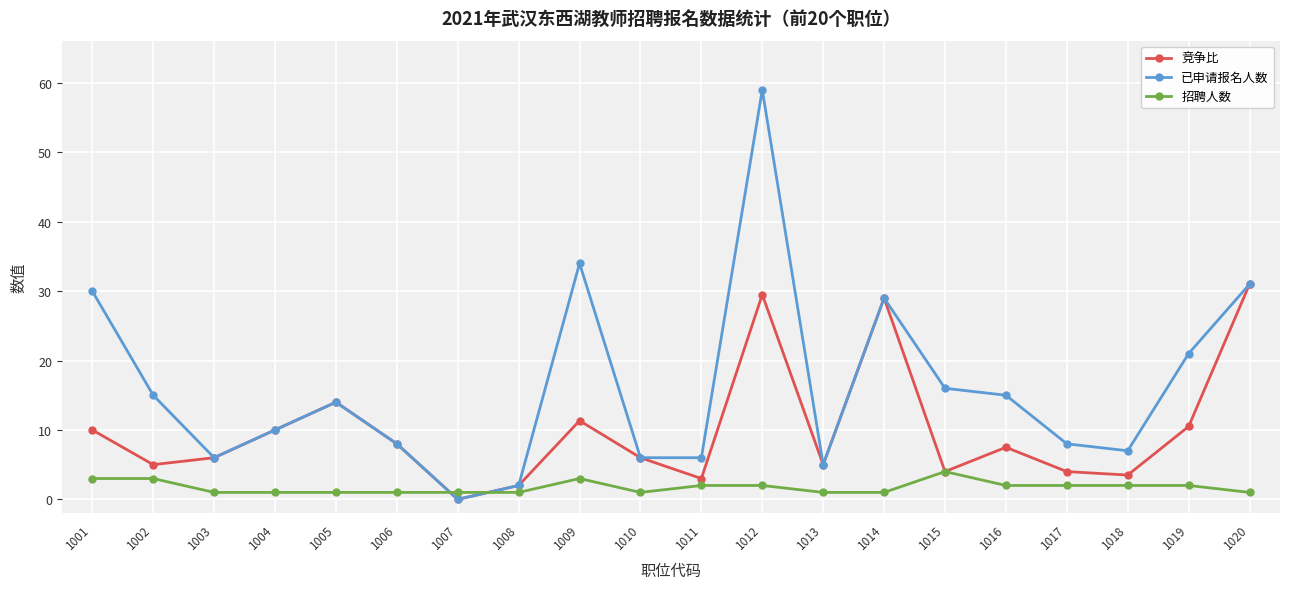

What is the value of the 竞争比 point at the 11th from the left?

3.0